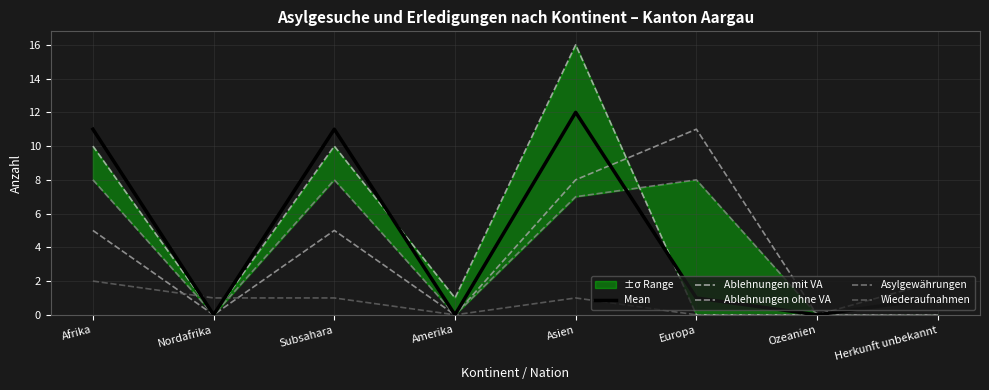

Reading right to left, list all the values displayed in this chart.

Mean: 1	0	1	12	0	11	0	11
Ablehnungen mit VA: 0	0	0	16	1	10	0	10
Ablehnungen ohne VA: 2	0	11	8	0	5	0	5
Asylgewährungen: 0	0	8	7	0	8	0	8
Wiederaufnahmen: 0	0	0	1	0	1	1	2